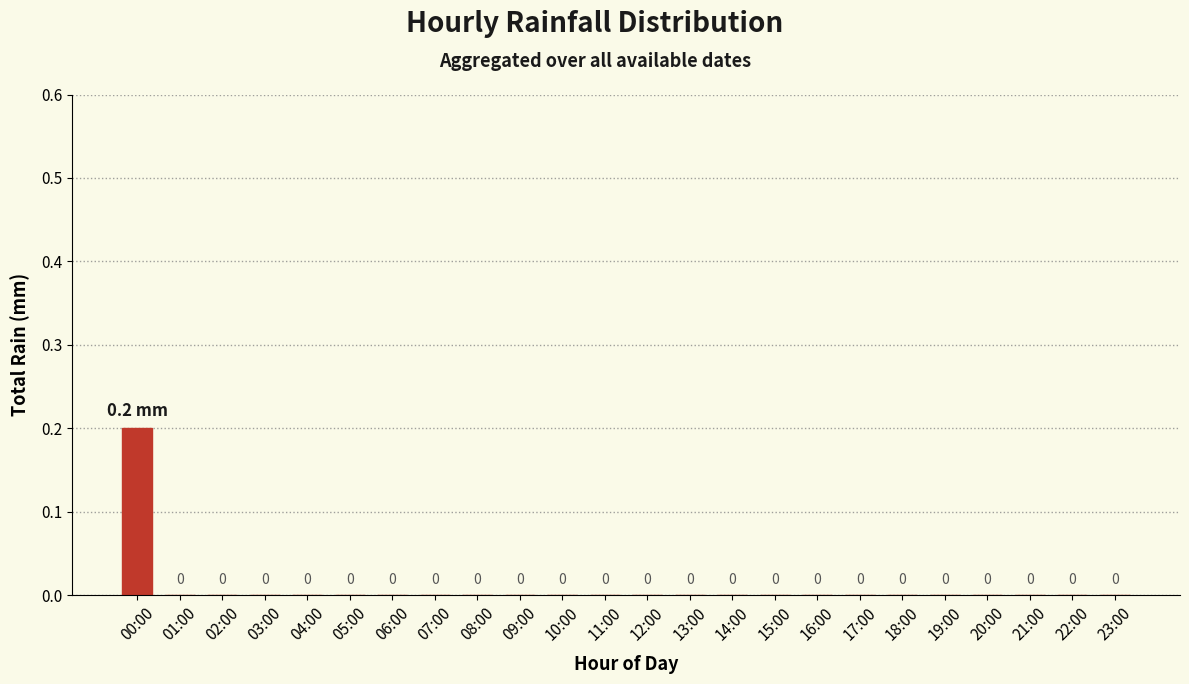

What is the maximum value shown in the chart?

0.2